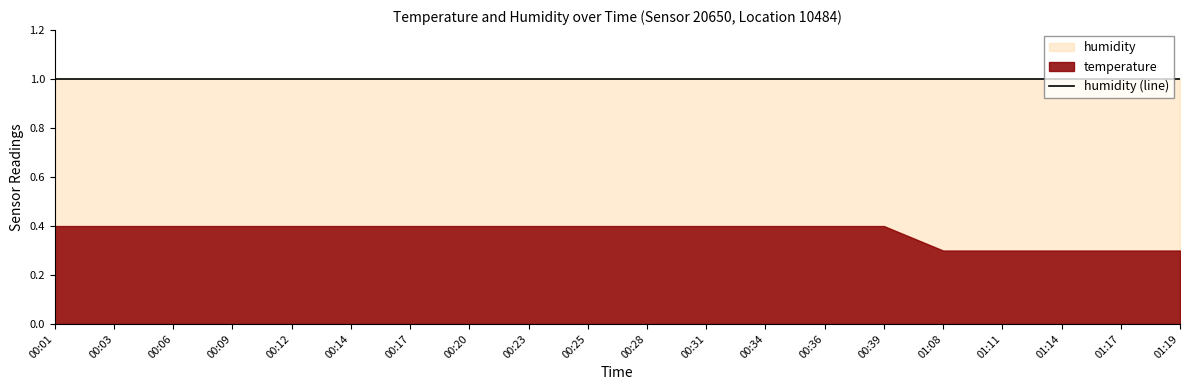

Is it true that humidity equals 1.0 at 01:11?

True